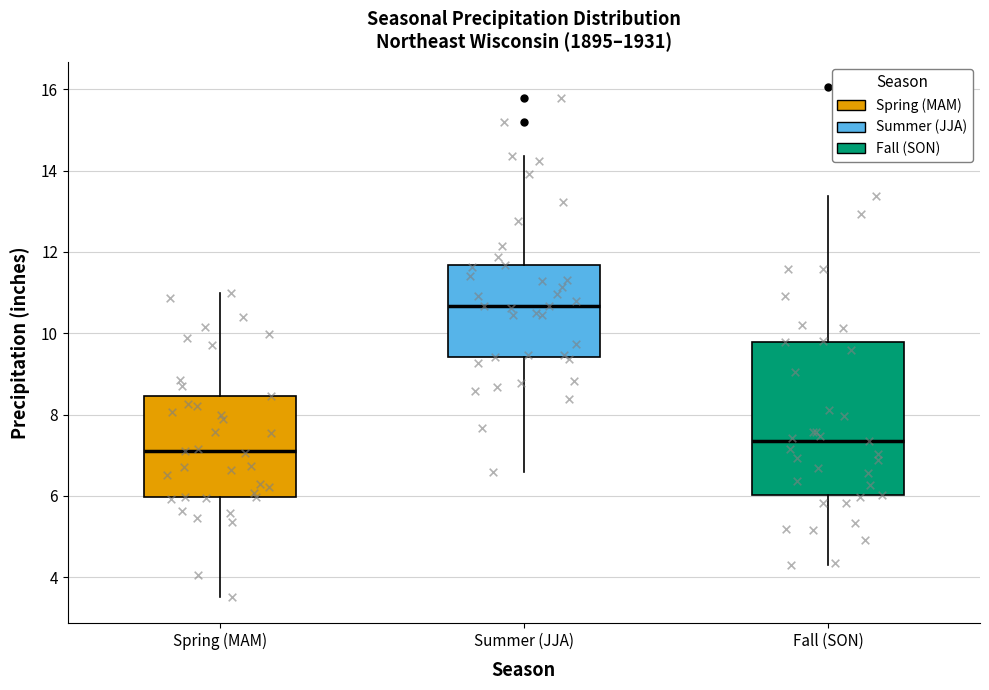

Where does the median line of the box for Spring (MAM) sit on the y-axis? The values are not printed on the chart, so give them approximately, as read against the axis.

7.2